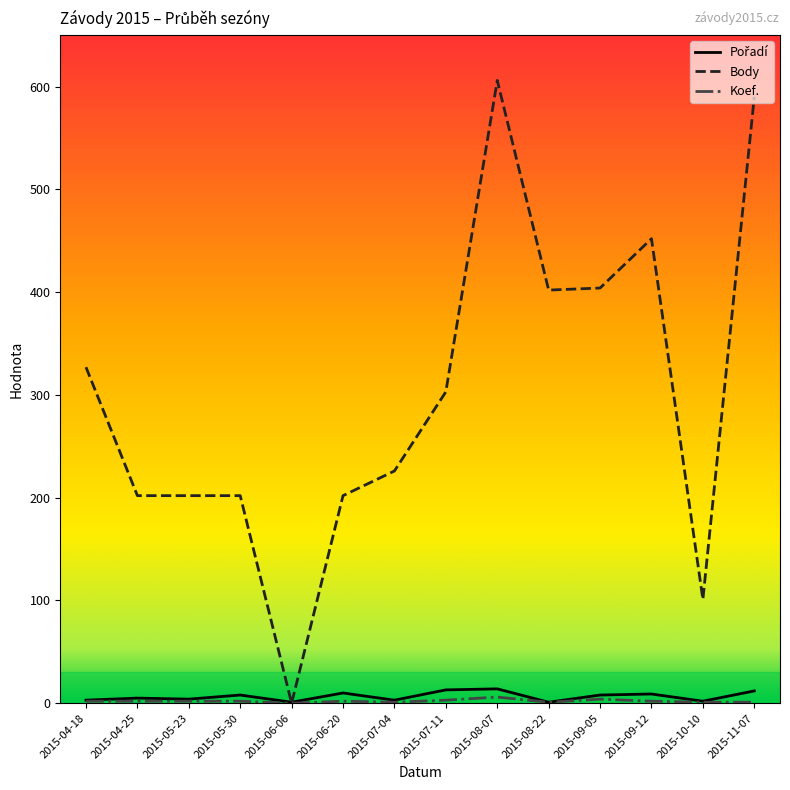

What position from the right is 2015-10-10?

2